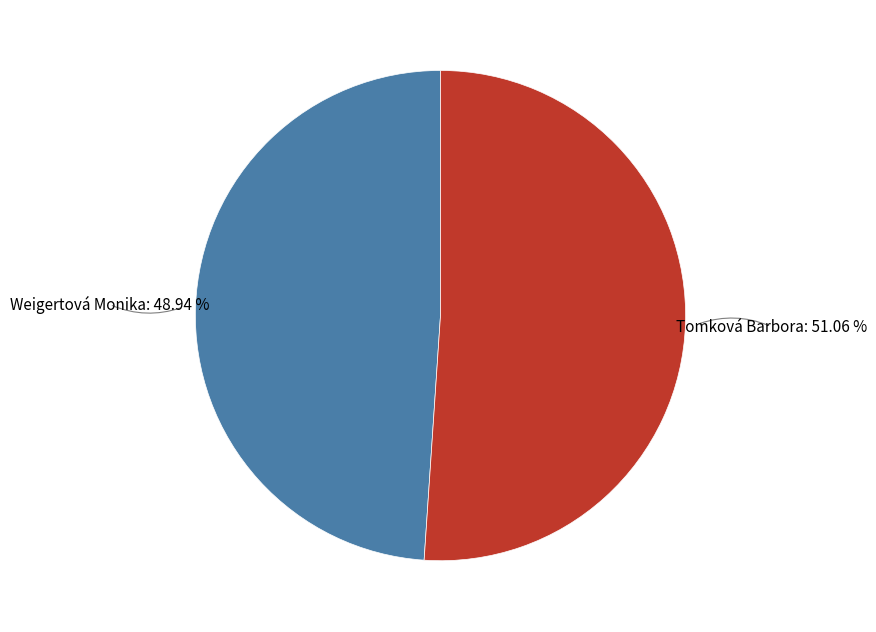

To the nearest percent, what portion does Weigertová Monika represent?

49%